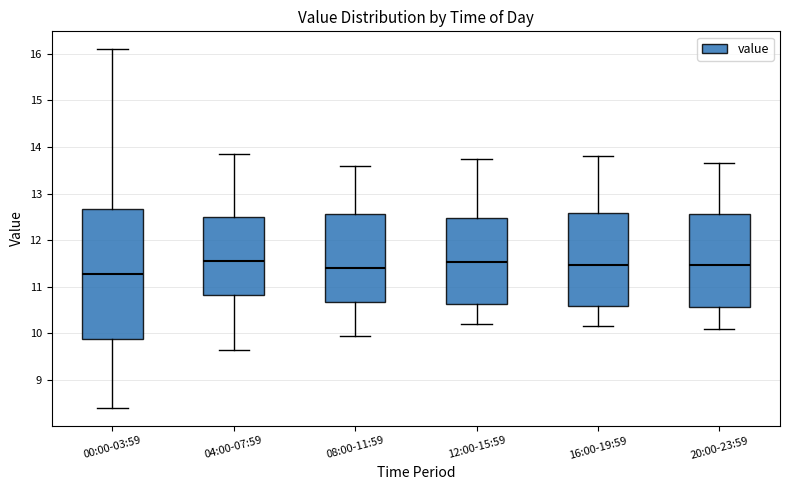

Where is the upper edge of the box for 00:00-03:59 on the y-axis? The values are not printed on the chart, so give them approximately, as read against the axis.

12.7